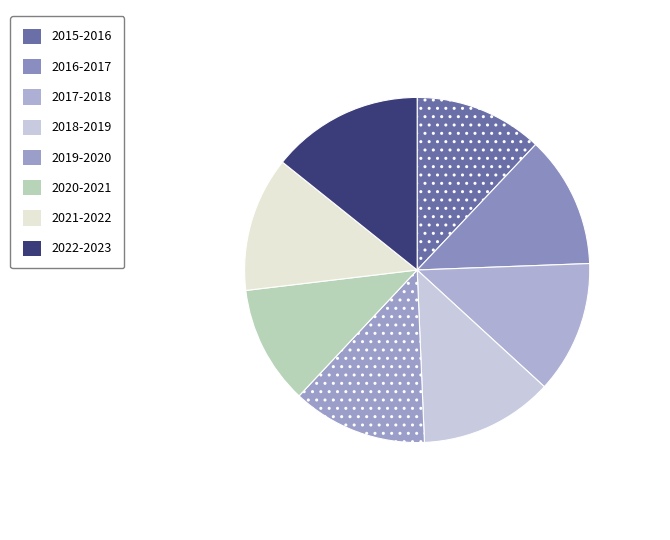

Count the number of slices in the pie.

8